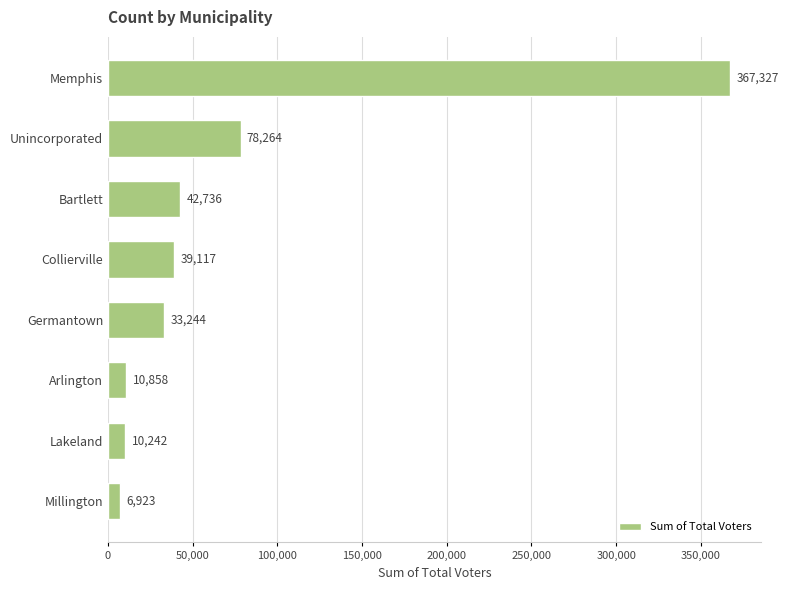

Which label corresponds to the smallest value in the chart?

Millington